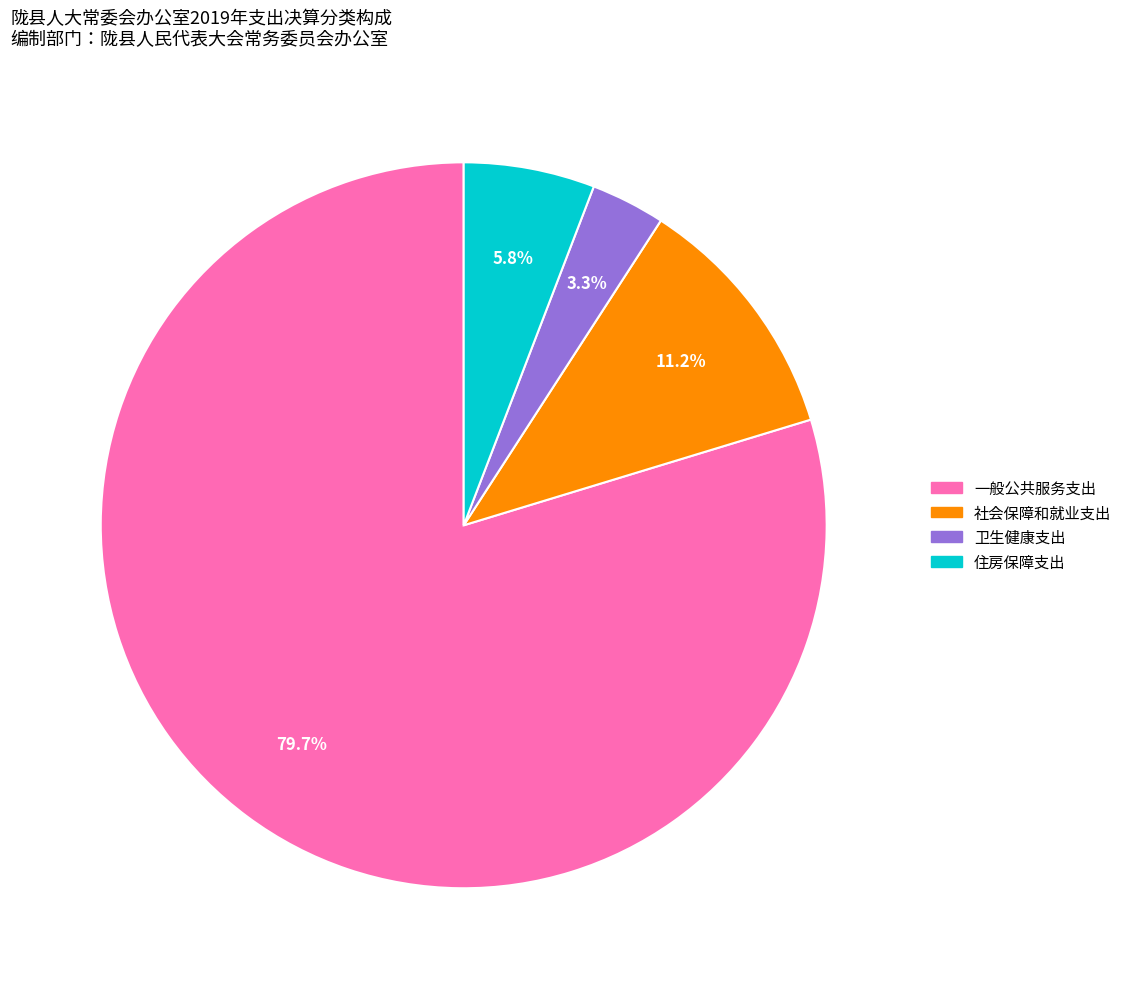

To the nearest percent, what percentage of the pie is 社会保障和就业支出?

11%